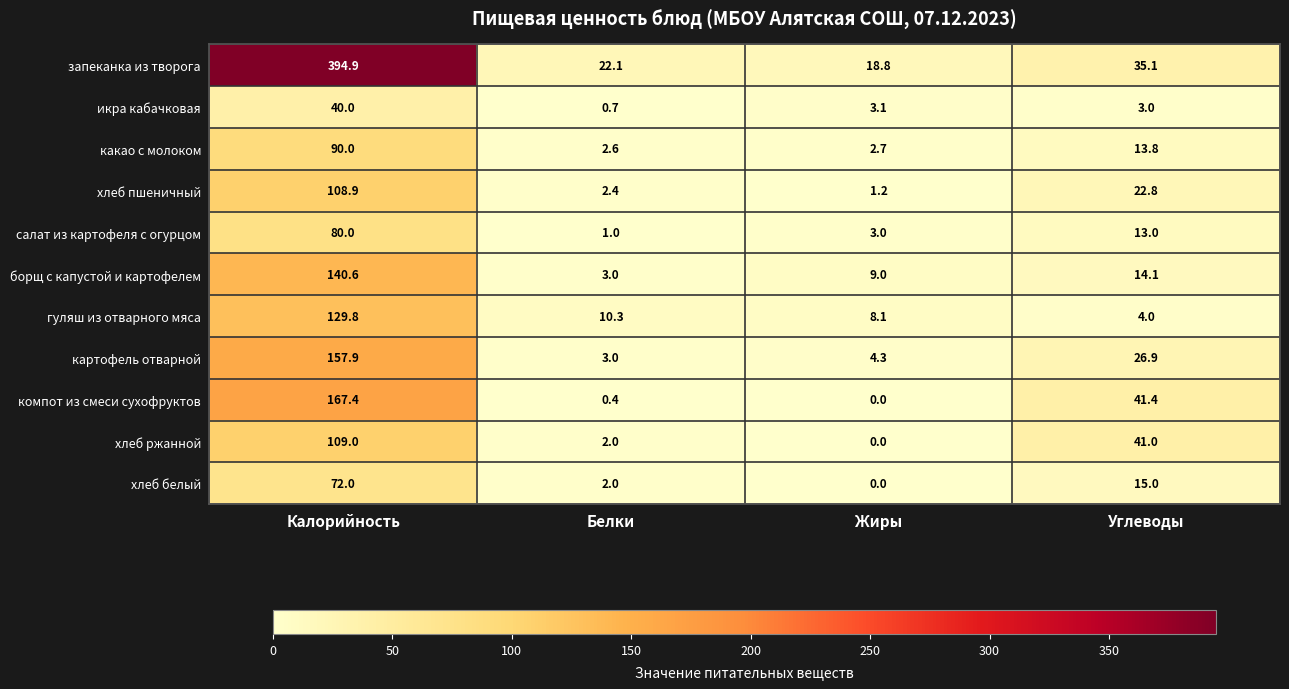

True or false: картофель отварной has a value of 26.9 at Углеводы.

True